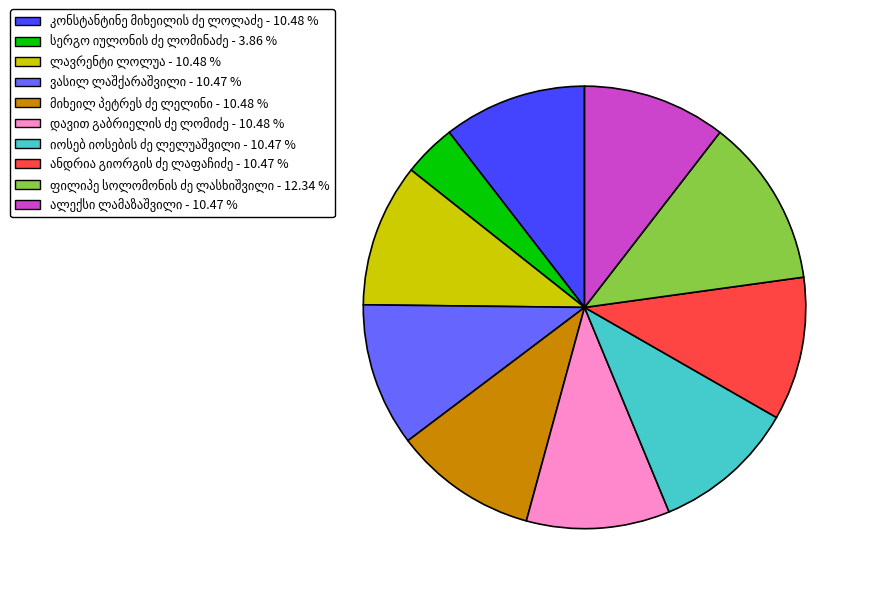

Is there any slice that represents more than half of the pie?

No